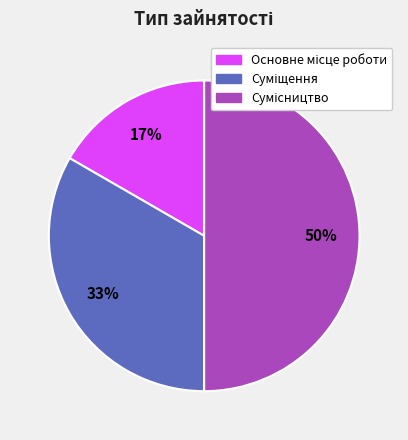

To the nearest percent, what is the difference between the largest and smallest slice percentages?

33%